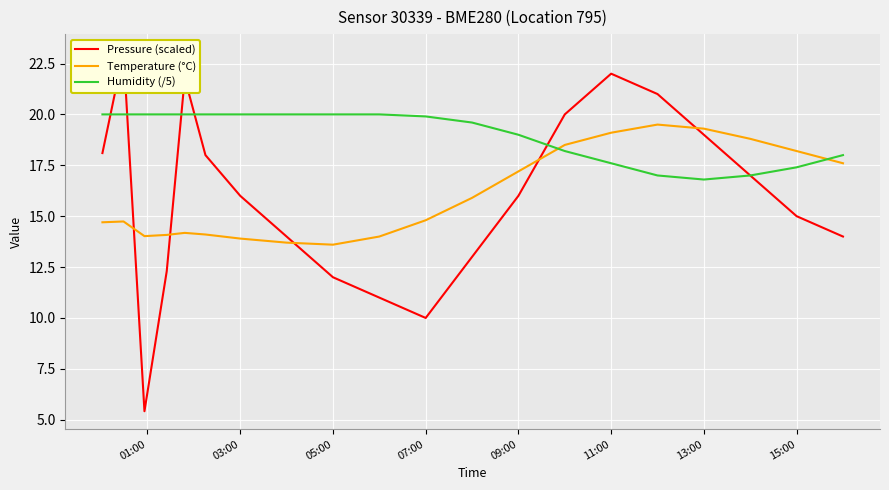

How many data points in Temperature (°C) are less than 14?

3